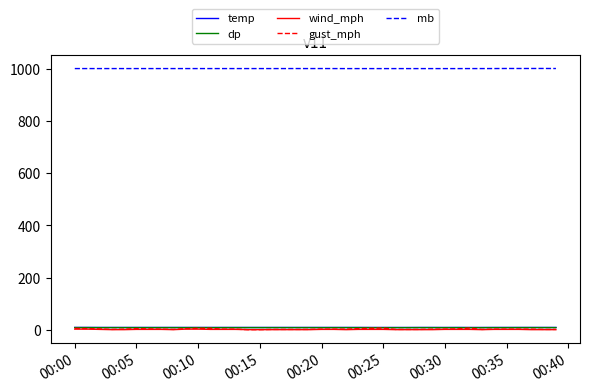

True or false: mb and dp intersect in this chart.

False